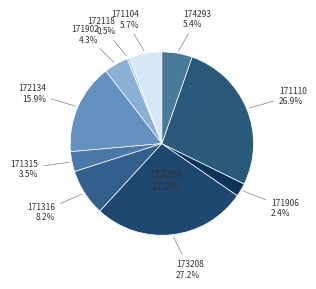

Is it true that 171902 is 4% of the pie?

True